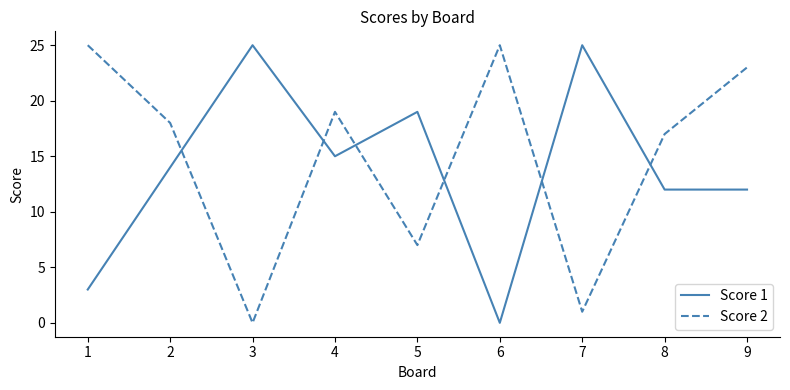

Where do Score 2 and Score 1 first cross each other?

2 and 3